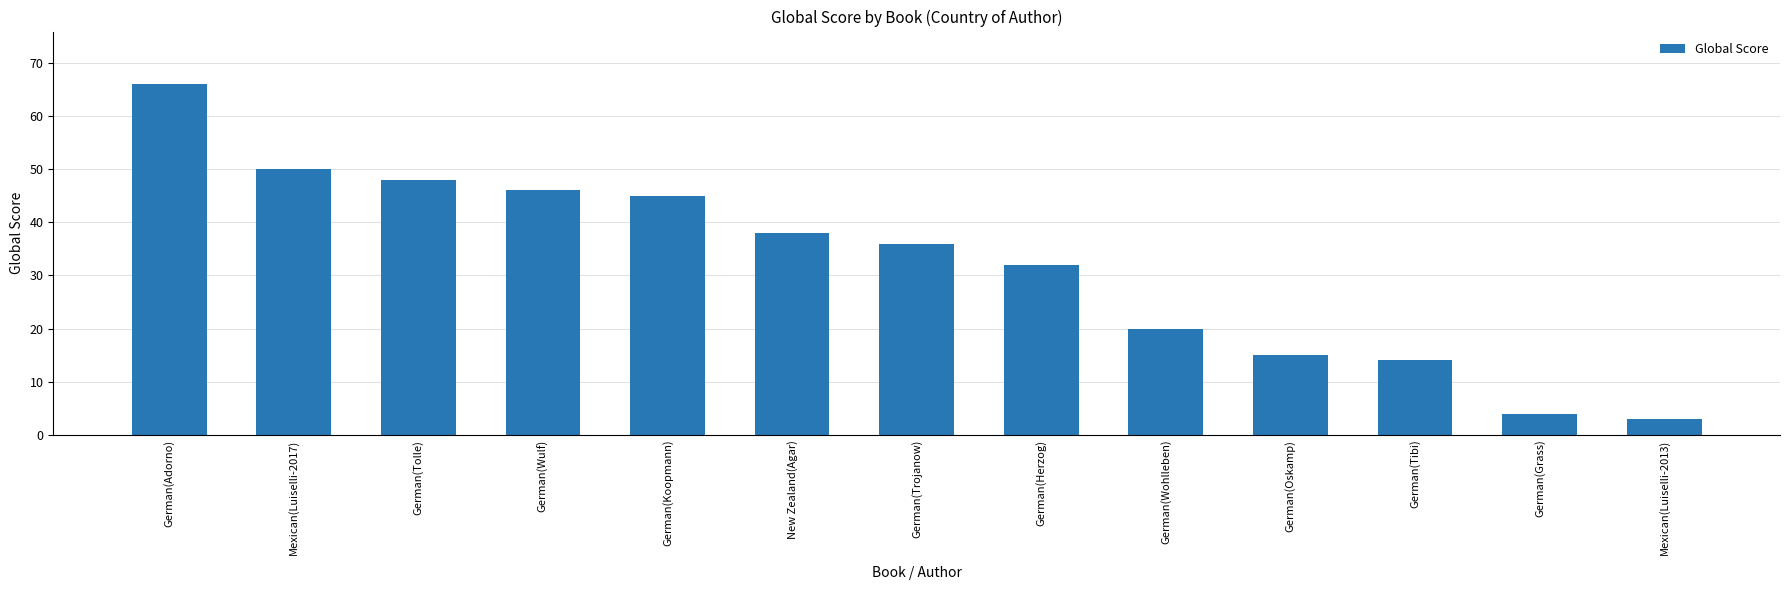

What is the change in value from German(Koopmann) to Mexican(Luiselli-2013)?

-42